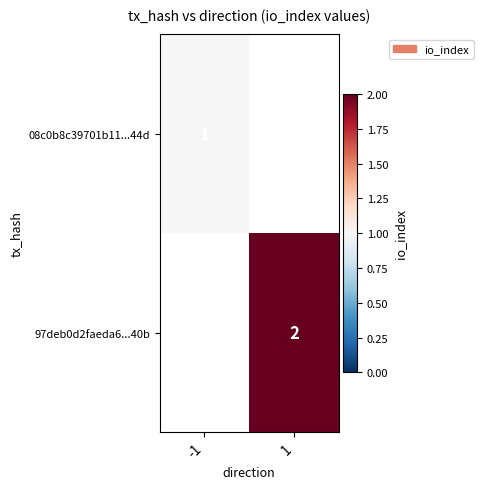

The value of 08c0b8c39701b11...44d at -1 is 0. True or false?

False